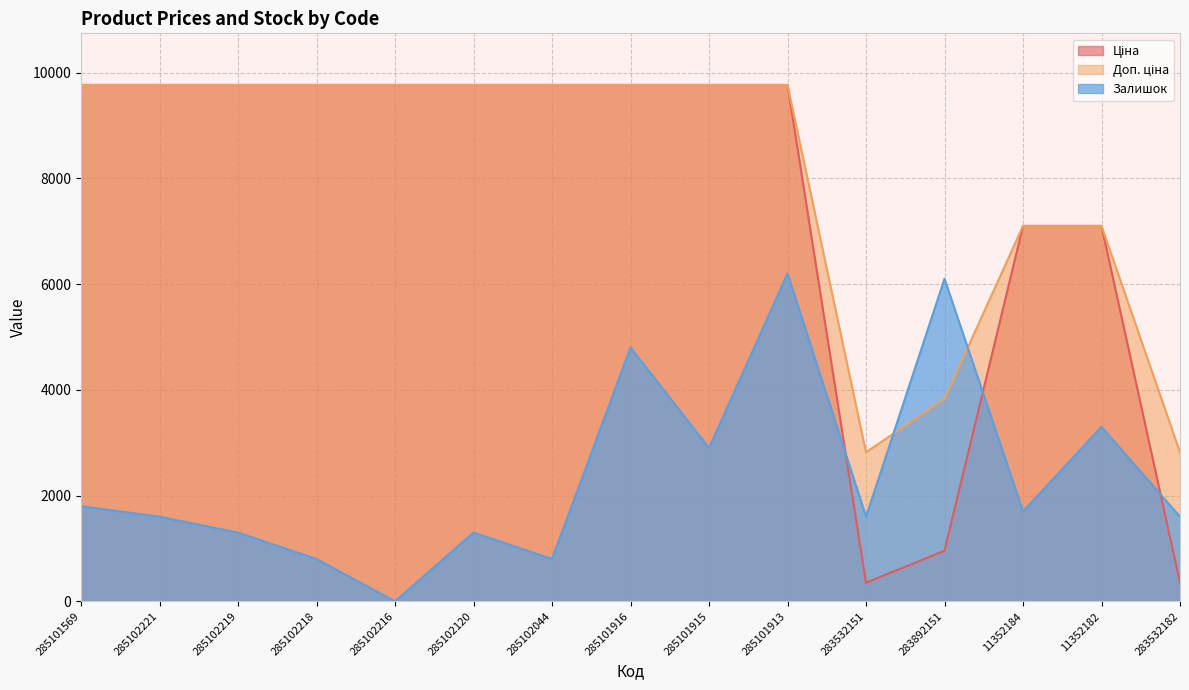

At which category does Доп. ціна reach its first local valley?

283532151